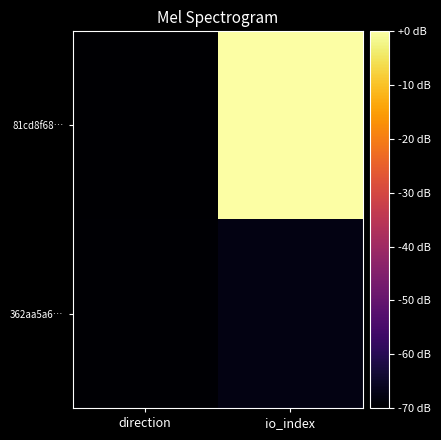

Reading left to right, extract all data points from this chart.

81cd8f68…: direction=-70.0	io_index=0.0
362aa5a6…: direction=-69.6	io_index=-67.6